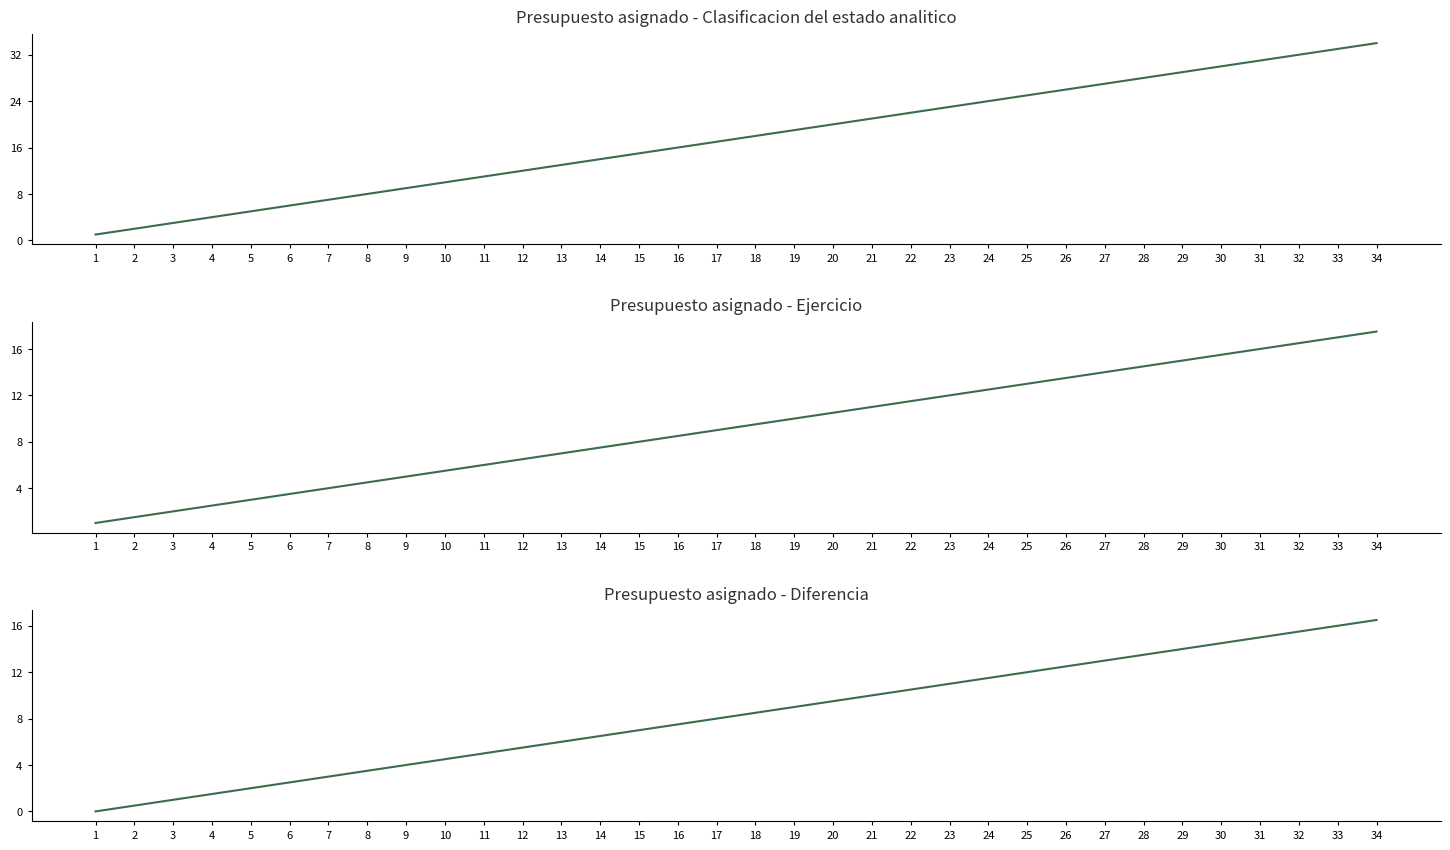

At which category is the sum across all series the highest?

34